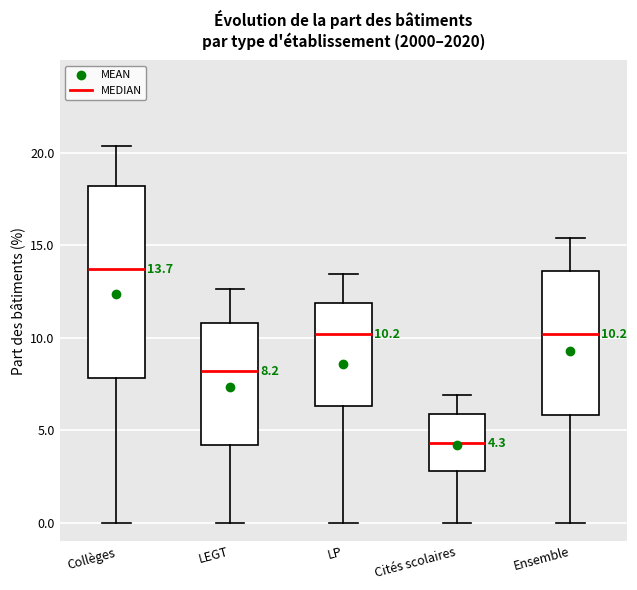

Comparing the boxes themselves (not the whiskers), which one is the tallest?

Collèges